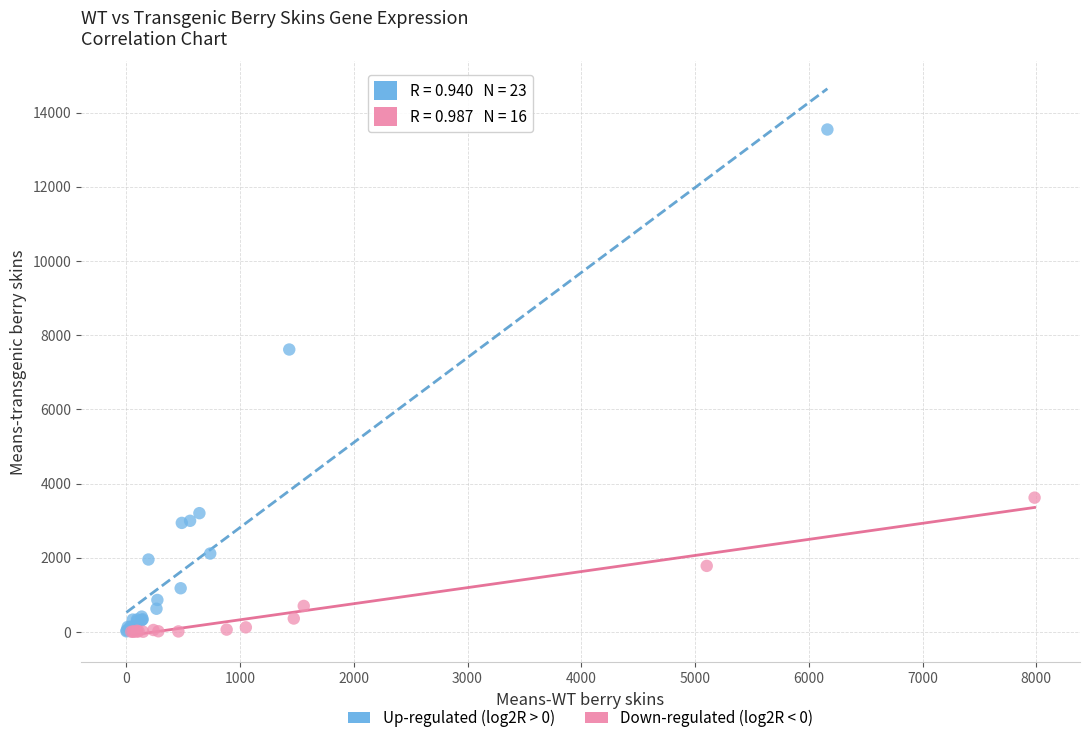

Which series has the widest spread of Y values?

Up-regulated (log2R > 0)